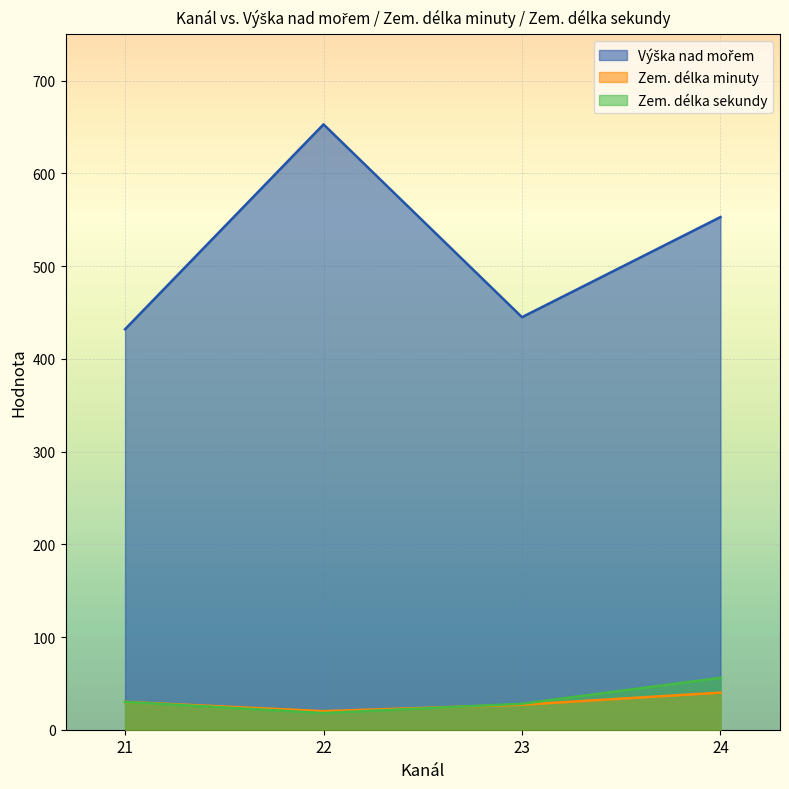

What is the difference between the second highest and second lowest values in the Zem. délka minuty series?

3